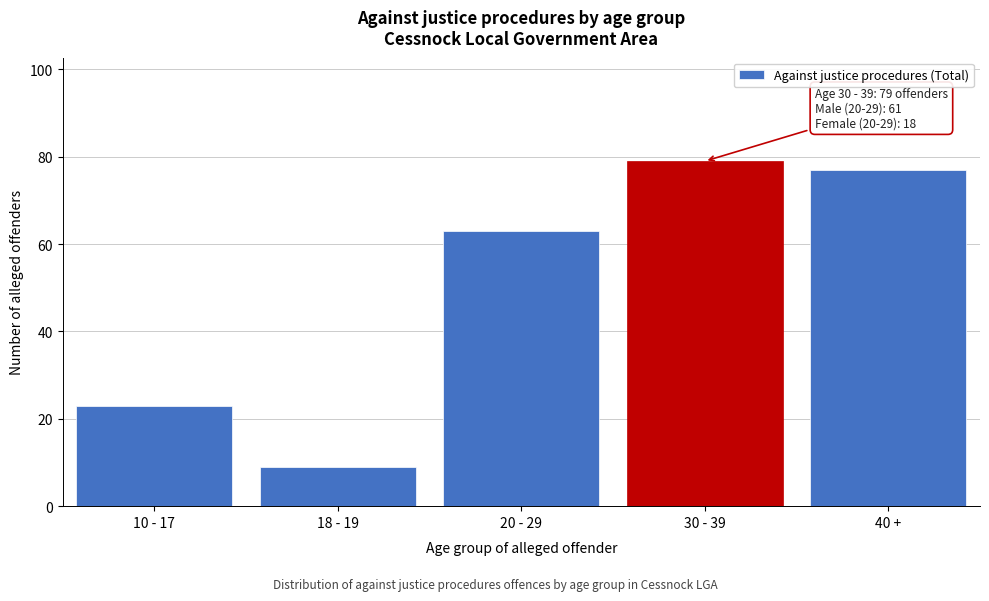

Reading left to right, list all the values displayed in this chart.

10 - 17=23	18 - 19=9	20 - 29=63	30 - 39=79	40 +=77